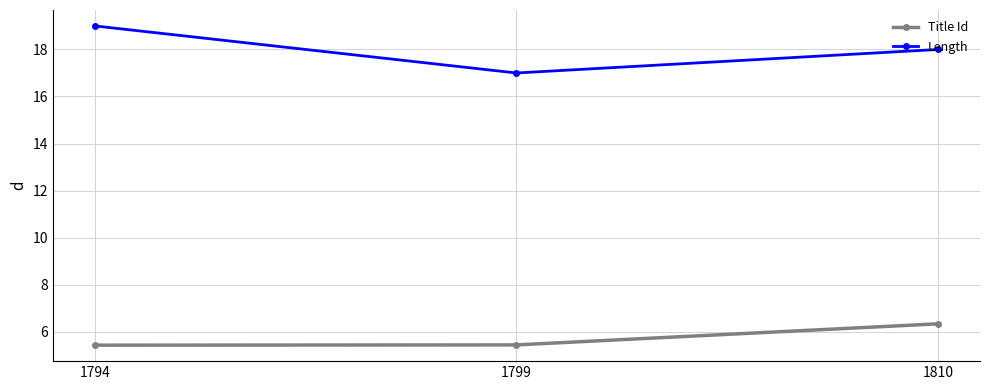

True or false: Length has a value of 29.9 at 1794.

False